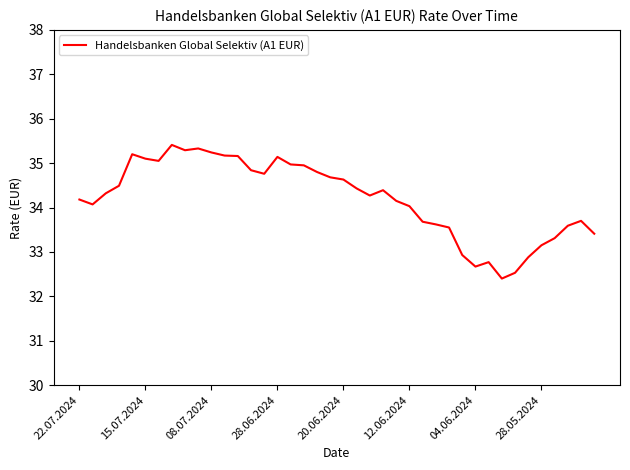

Does the chart display data point markers on the line(s)?

No